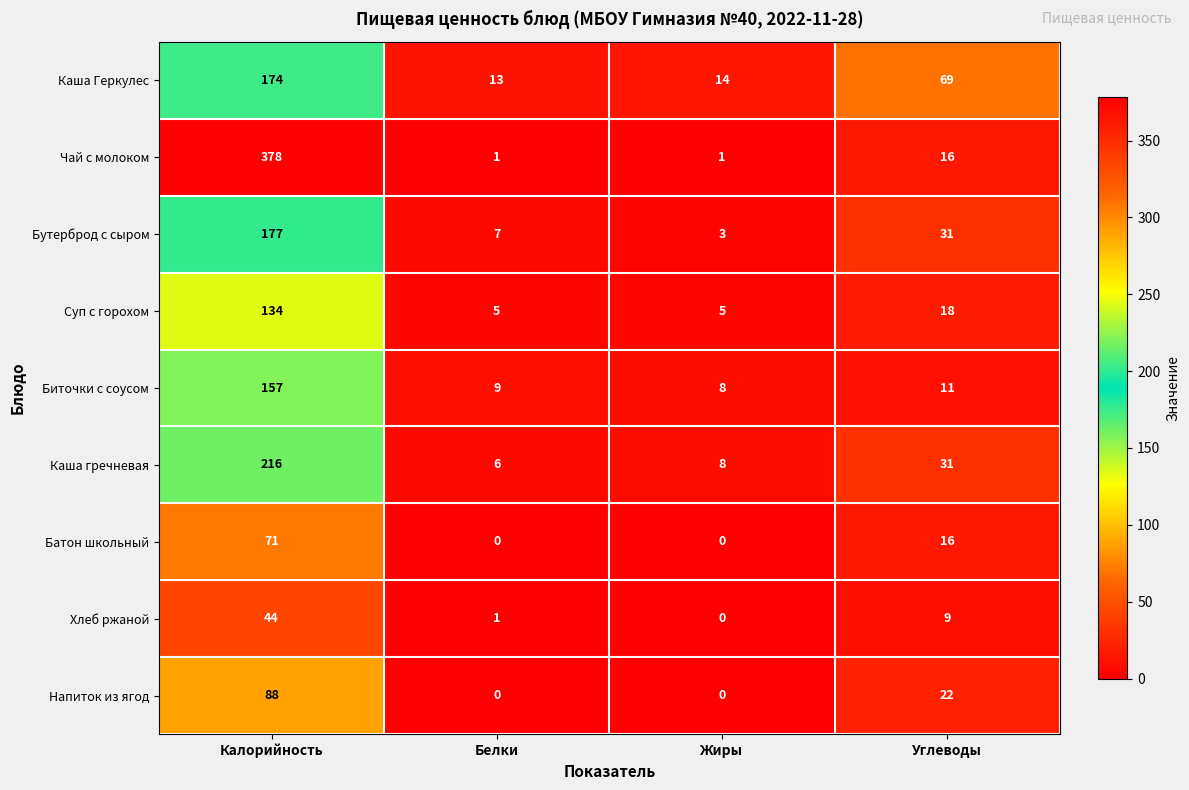

Rank the series by their maximum value, from highest to lowest.

Чай с молоком, Каша гречневая, Бутерброд с сыром, Каша Геркулес, Биточки с соусом, Суп с горохом, Напиток из ягод, Батон школьный, Хлеб ржаной